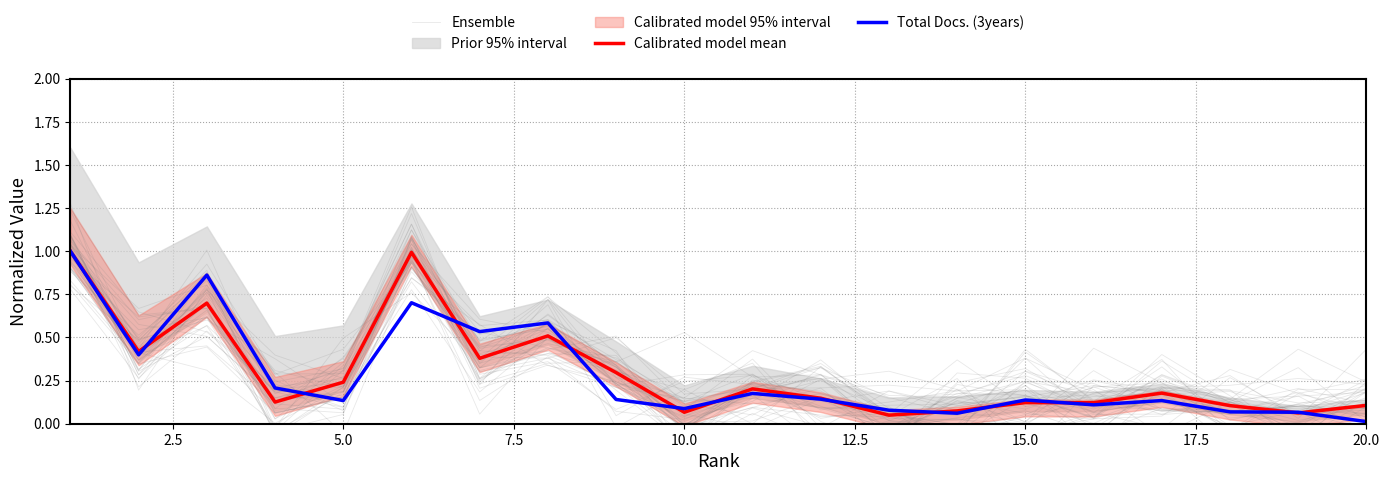

At which label is Total Docs. (3years) closest to 0?

20.0